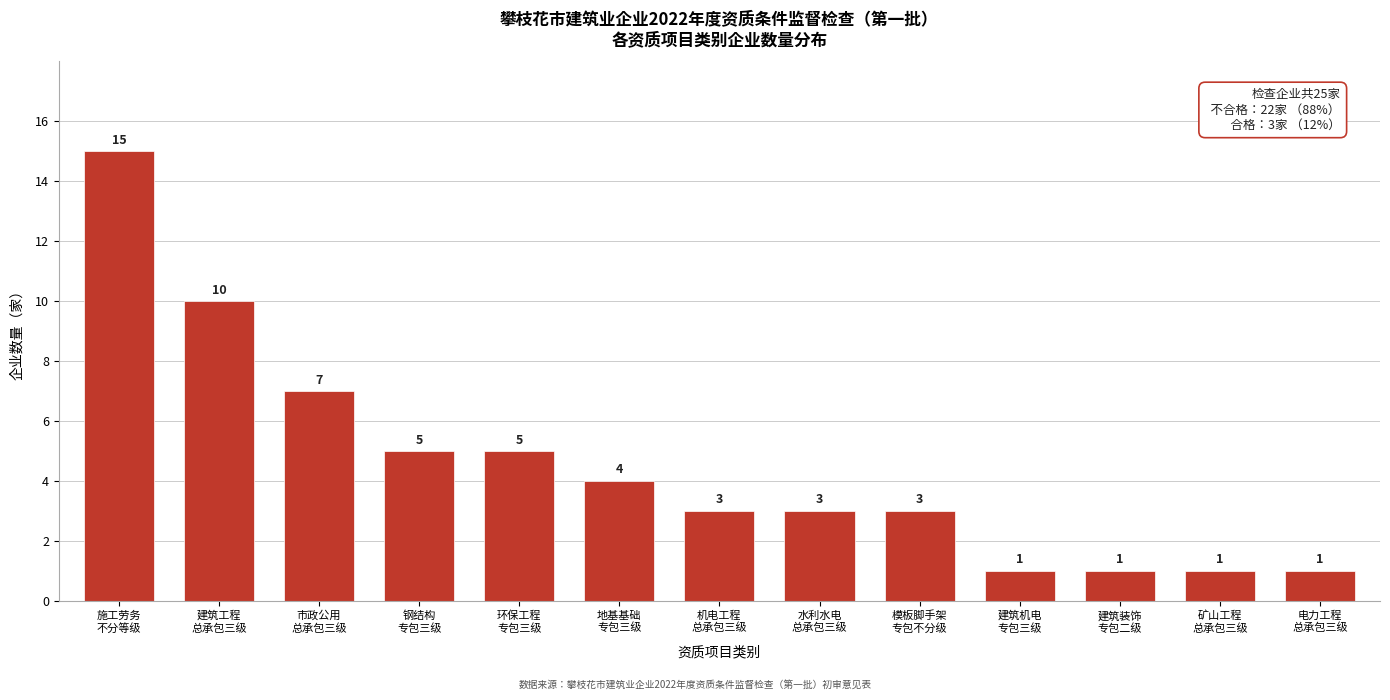

Reading left to right, list all the values displayed in this chart.

15	10	7	5	5	4	3	3	3	1	1	1	1